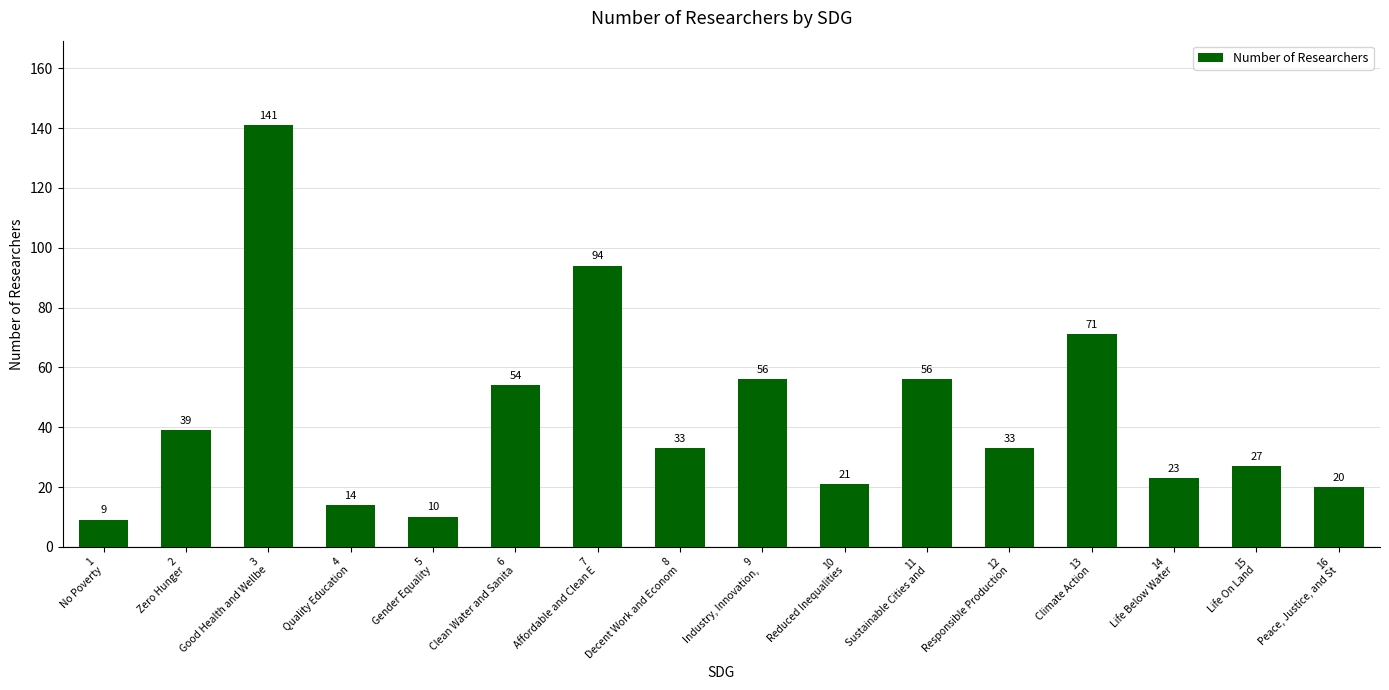

Are the bars grouped side by side (vs. stacked)?

No